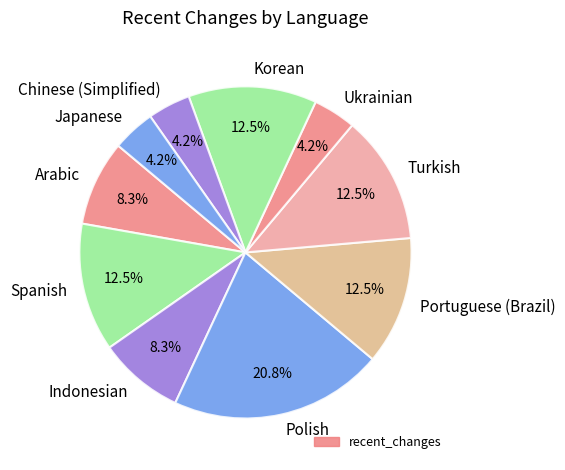

To the nearest percent, what portion does Chinese (Simplified) represent?

4%